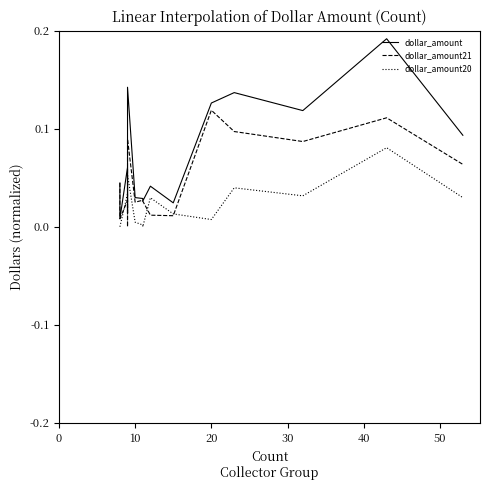

True or false: dollar_amount and dollar_amount21 cross at least once.

False